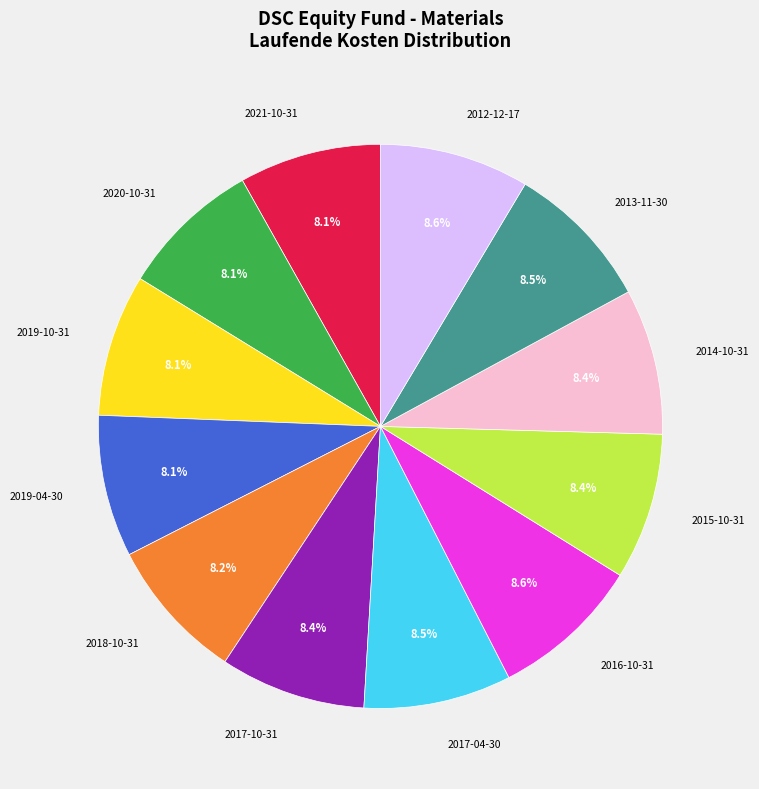

Is there a majority slice in this chart?

No